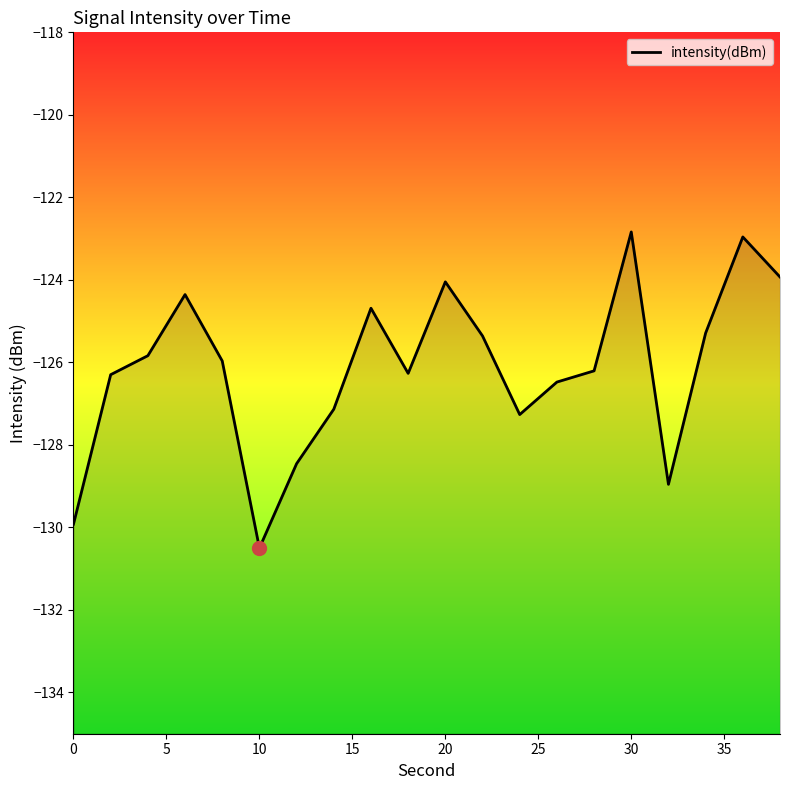

Which has a higher value, 0 or 15?

15